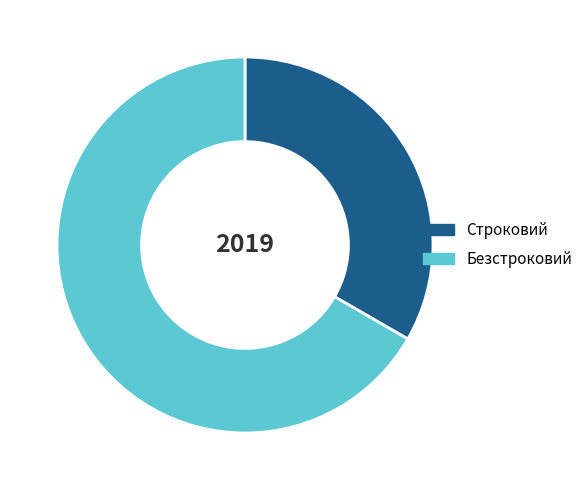

Does Строковий account for over 50% of the chart?

No